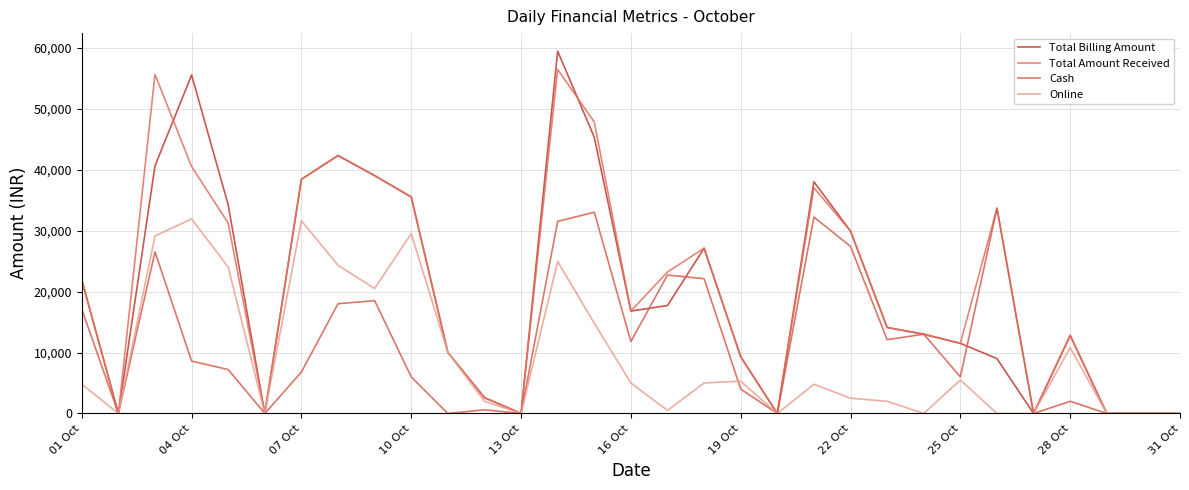

How many lines are shown in the chart?

4